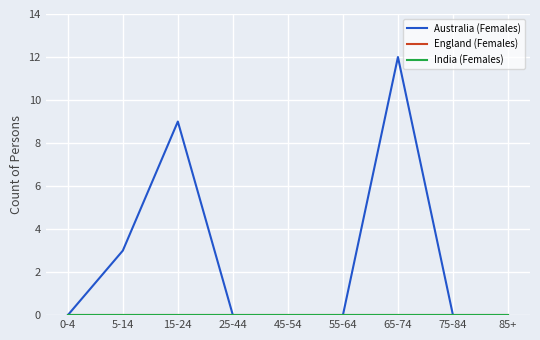

What is the label of the 5th point from the right?

45-54